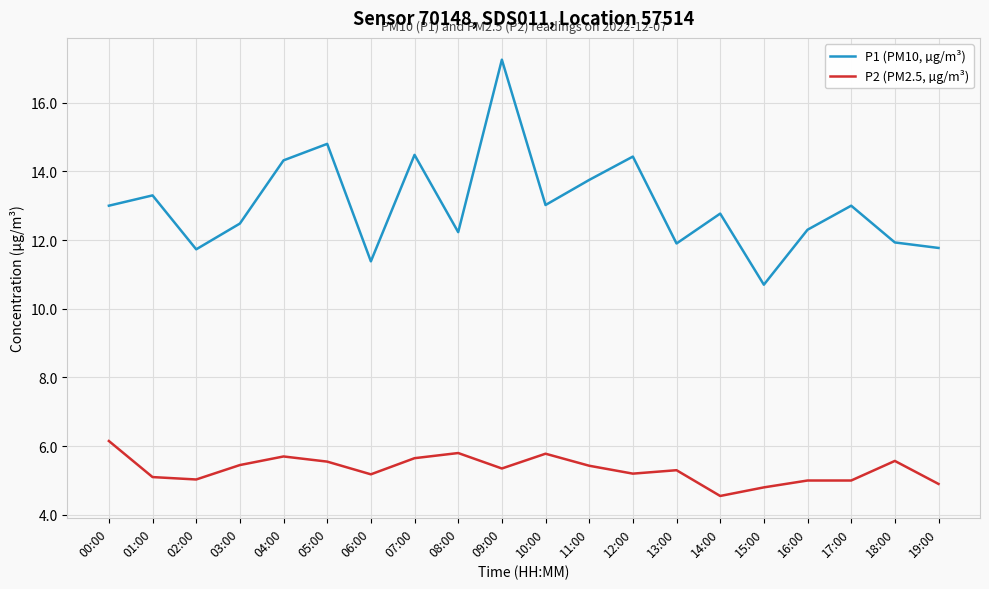

What is the spread (max minus min) of values at 19:00?

6.9